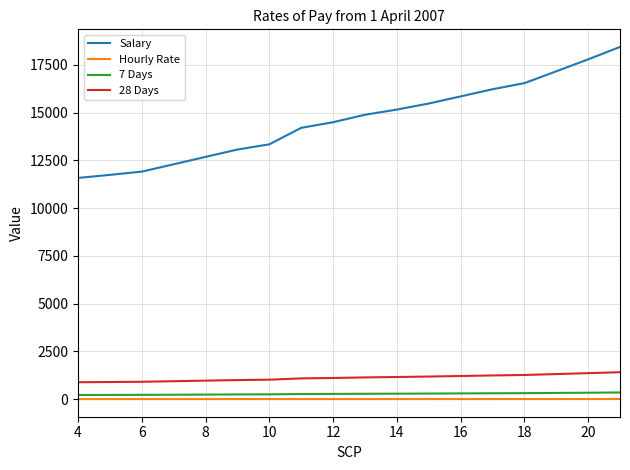

Which series has the widest spread of values?

Salary